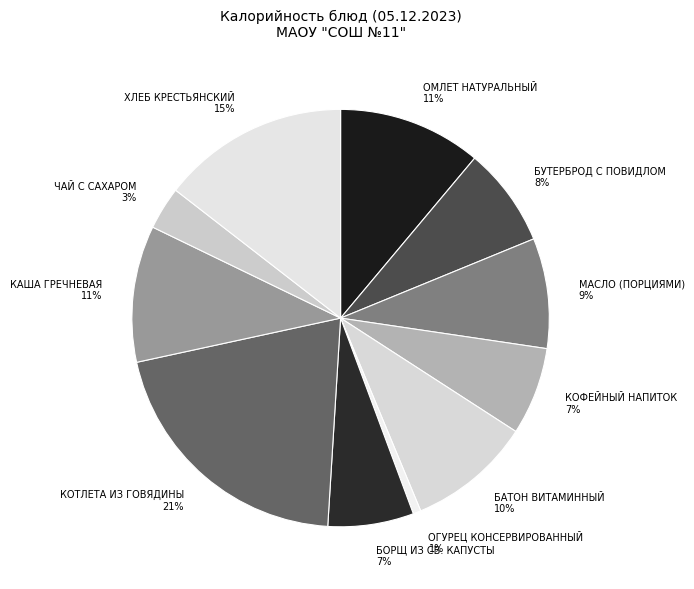

True or false: КАША ГРЕЧНЕВАЯ accounts for 11% of the total.

True